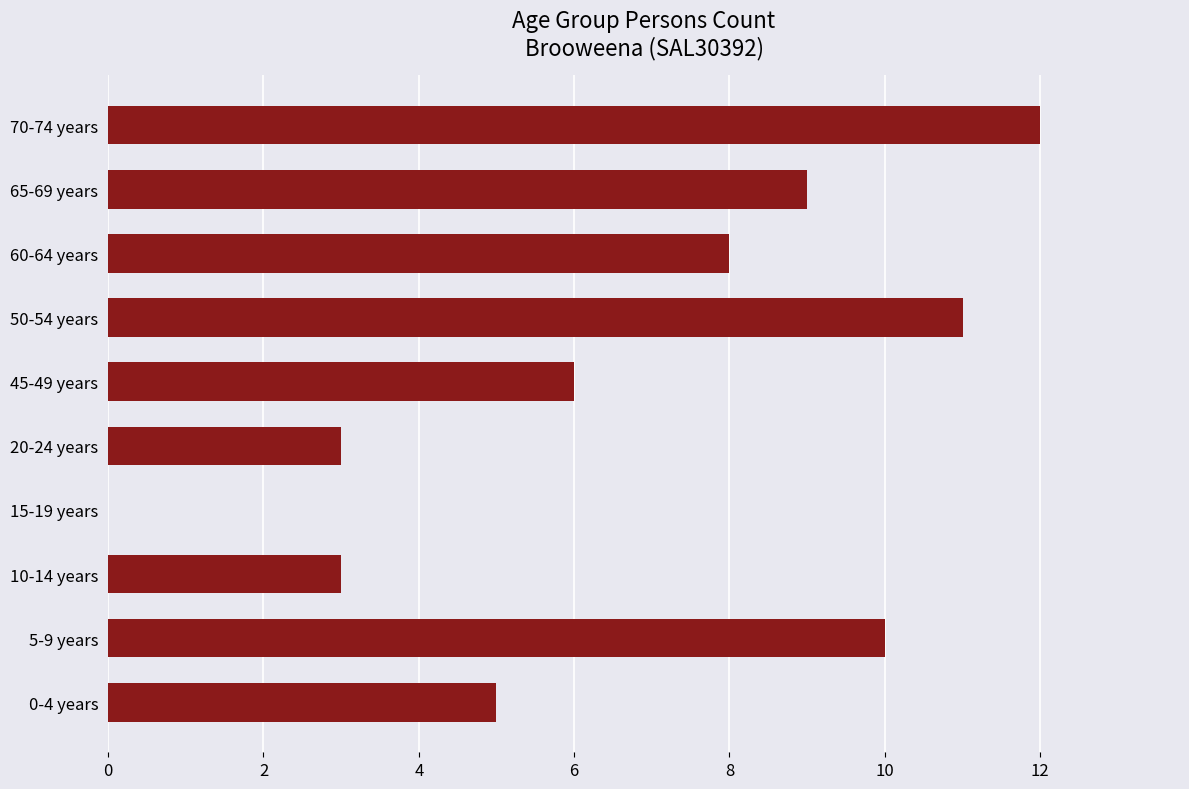

What is the sum of all values?

67